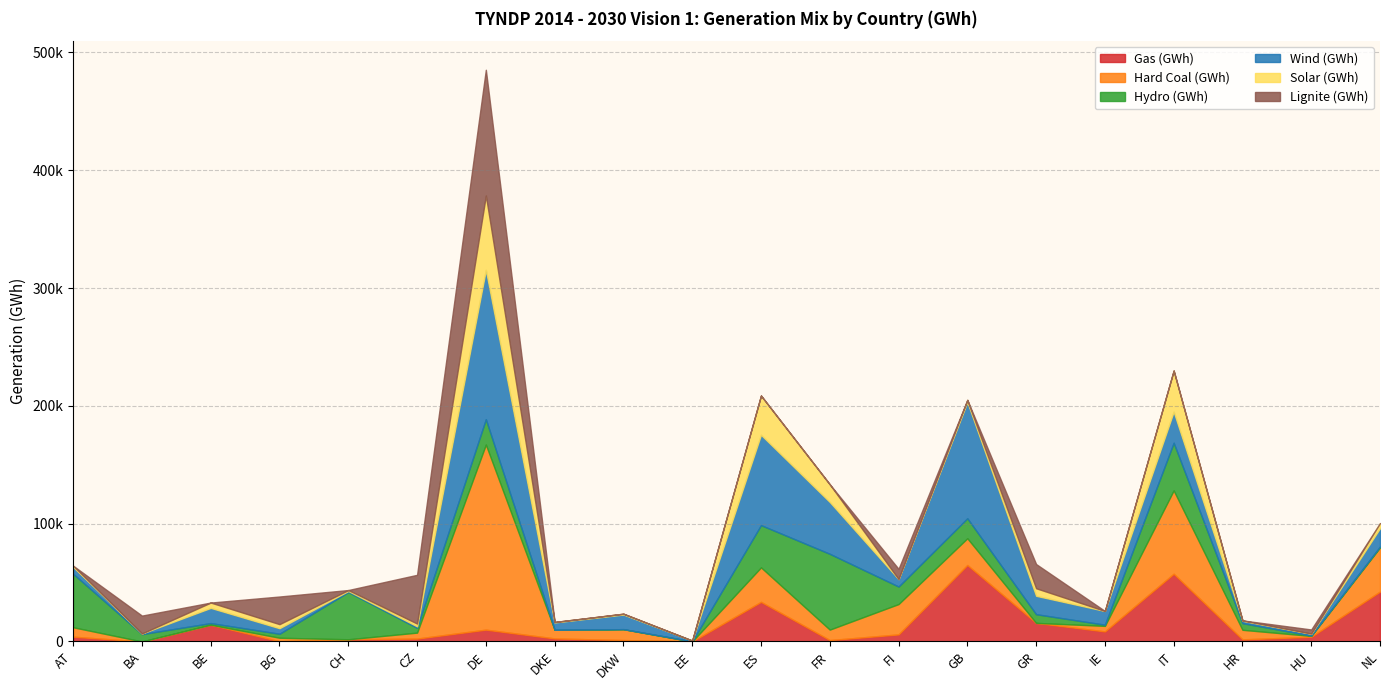

How many interior local valleys does the Solar (GWh) series have?

7